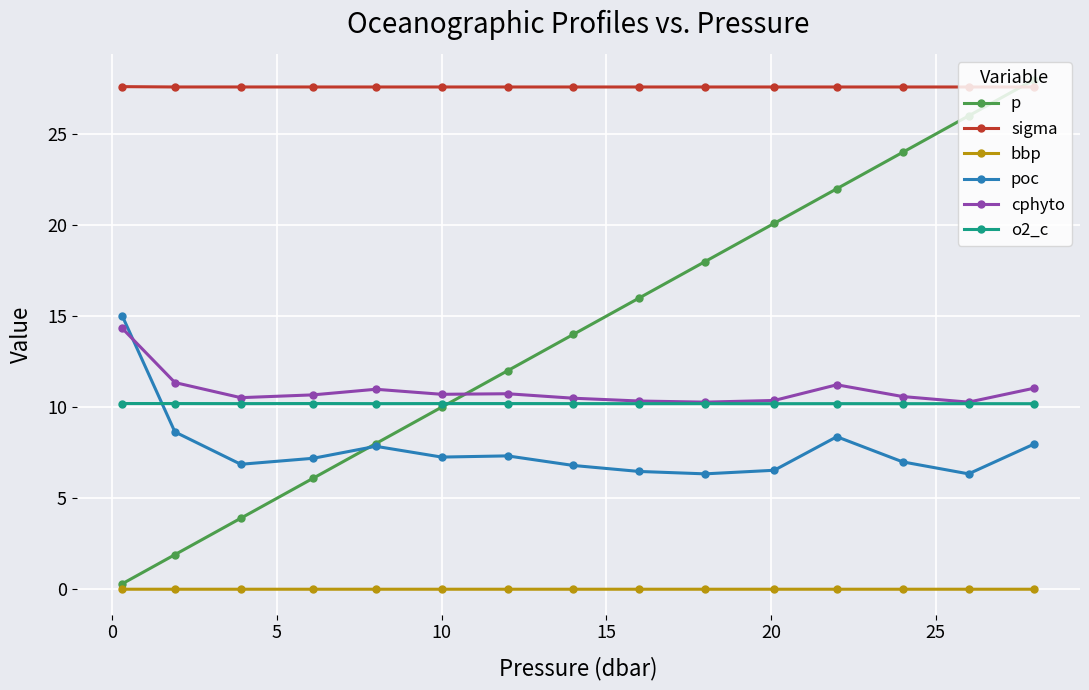

Which series has the largest total across all categories?

sigma